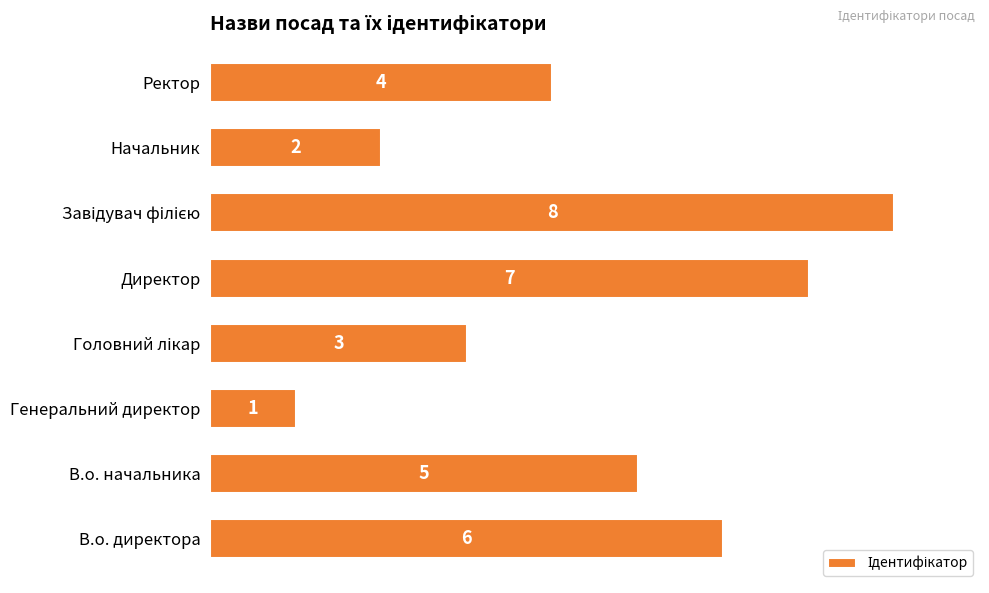

How many data points does each series have?

8